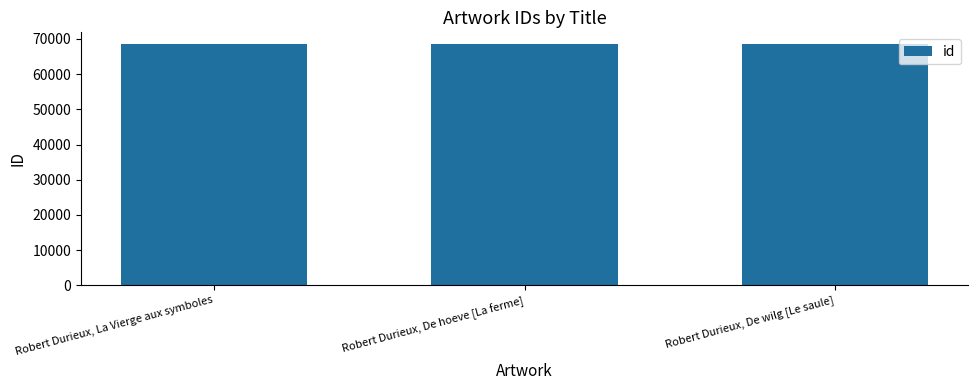

What is the label of the 1st bar from the right?

Robert Durieux, De wilg [Le saule]